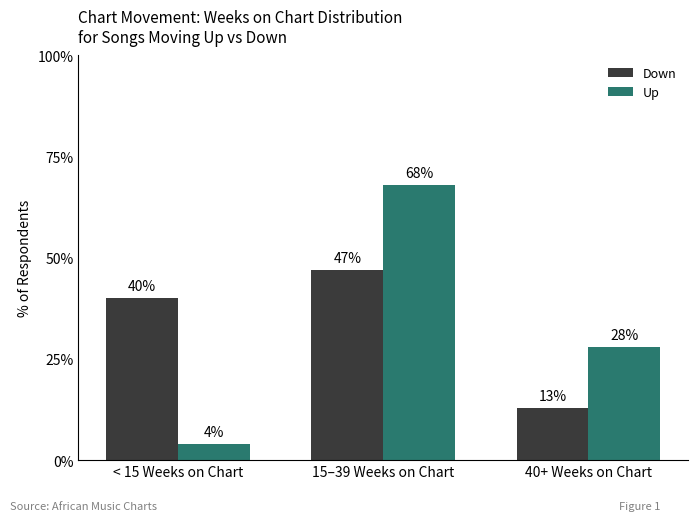

At which category is the sum across all series the highest?

15–39 Weeks on Chart